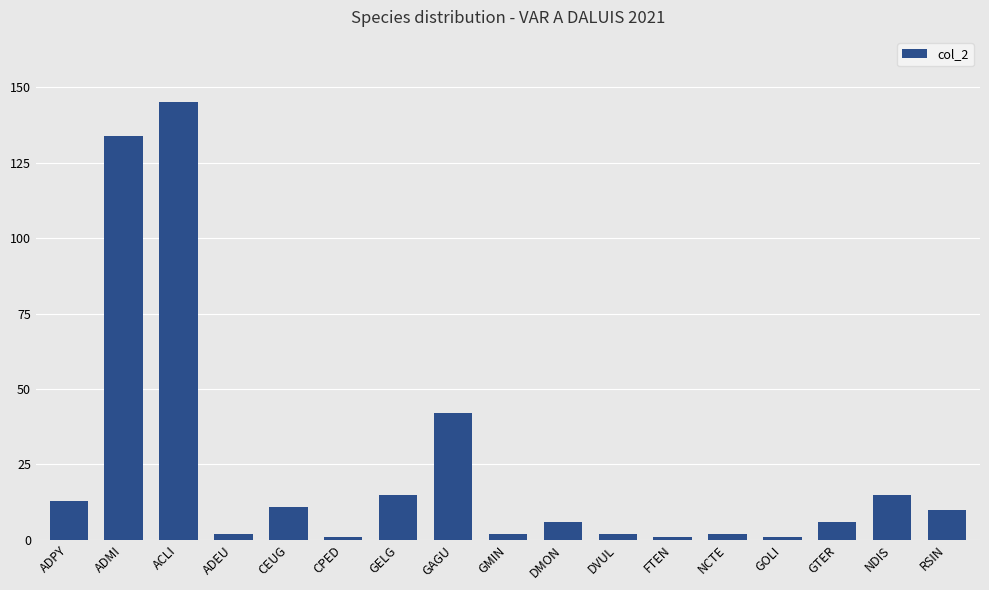

What is the ratio of the value at GTER to the value at CPED?

6.0